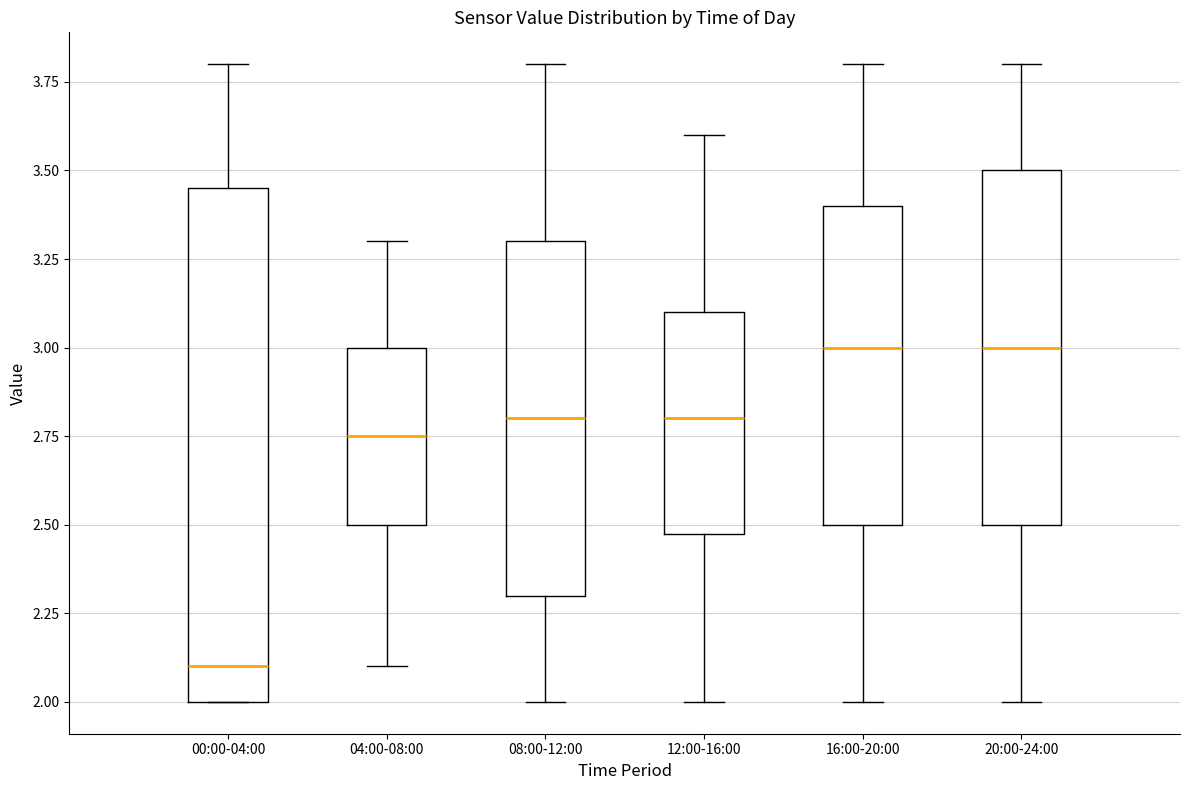

Where does the median line of the box for 08:00-12:00 sit on the y-axis? The values are not printed on the chart, so give them approximately, as read against the axis.

2.80